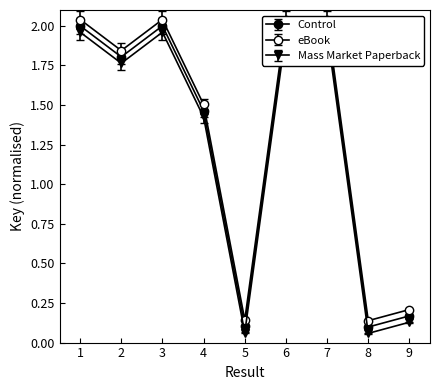

What are all the series names shown in the legend?

Control, eBook, Mass Market Paperback